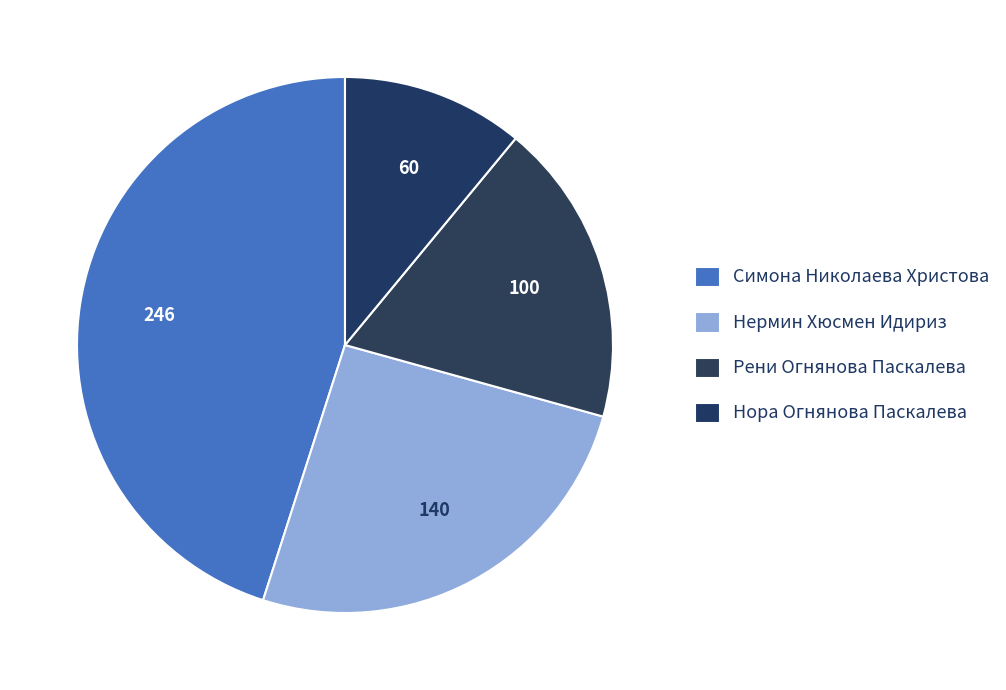

Count the number of slices in the pie.

4